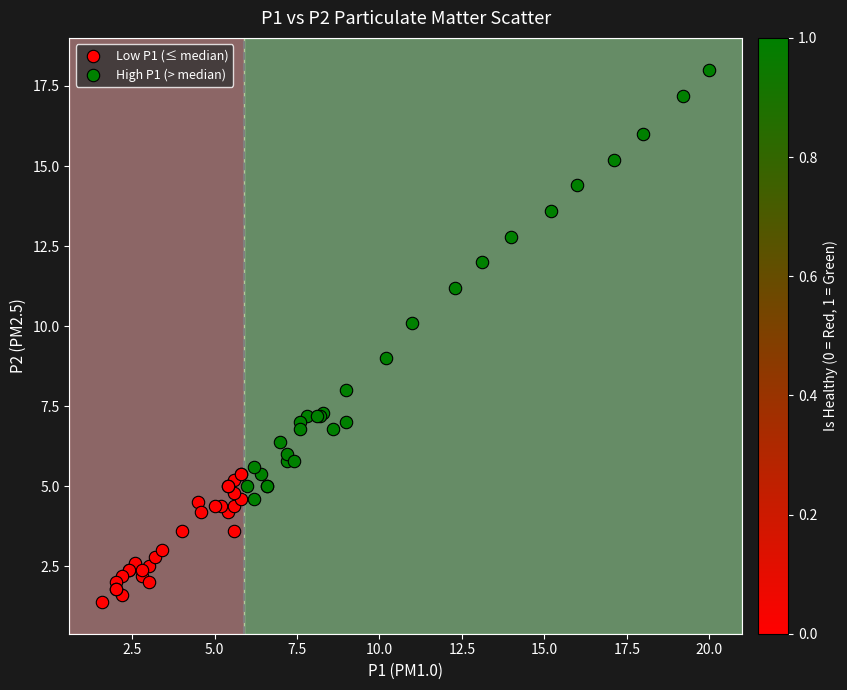

Which series reaches the minimum Y coordinate?

Low P1 (≤ median)